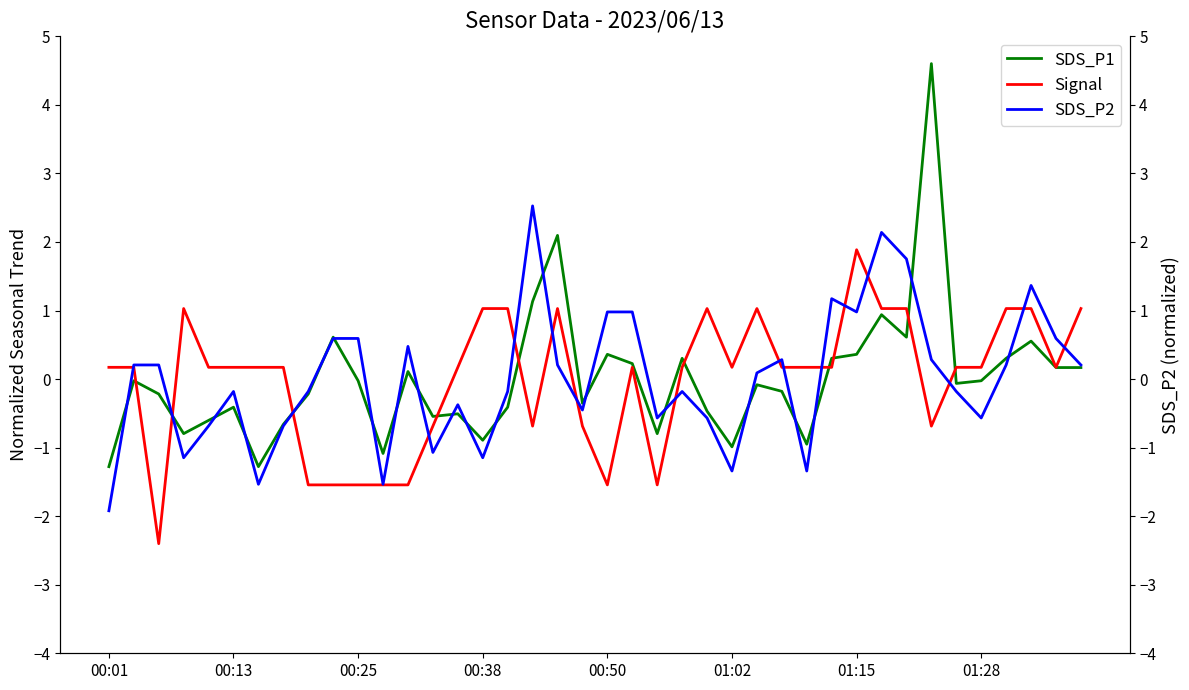

How many values in SDS_P1 are below zero?

24